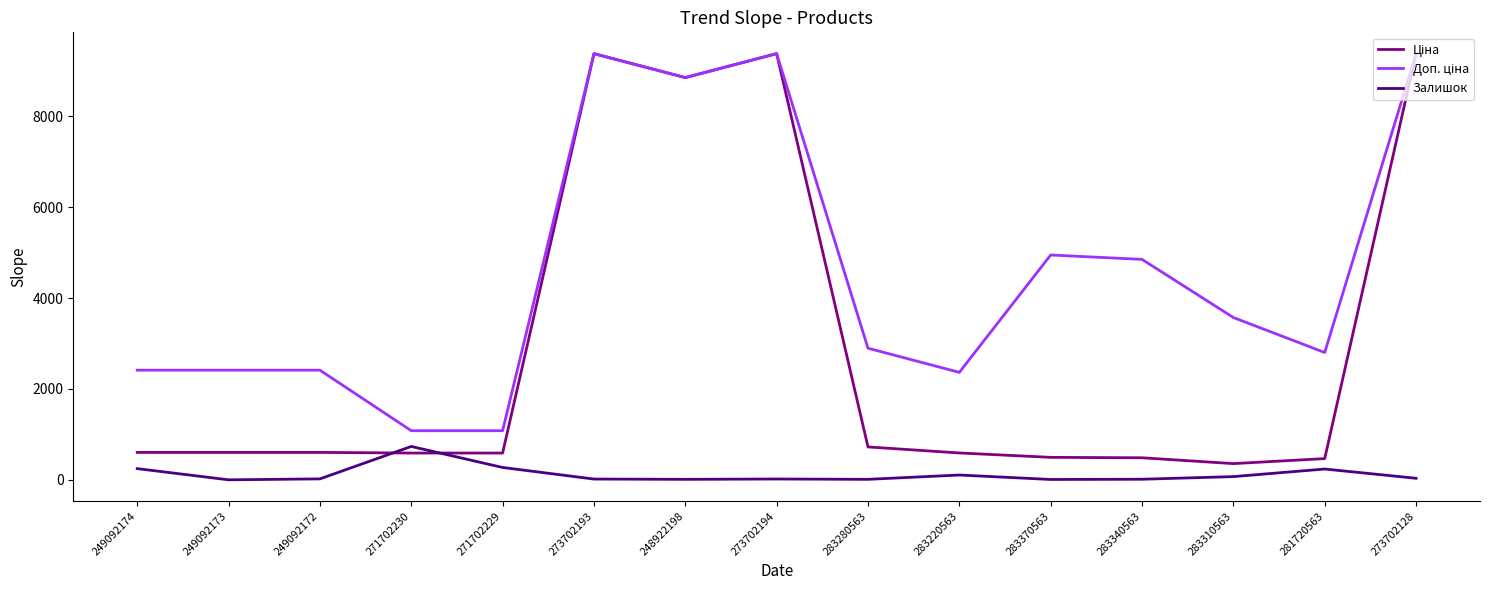

What is the maximum value for Залишок?

735.0